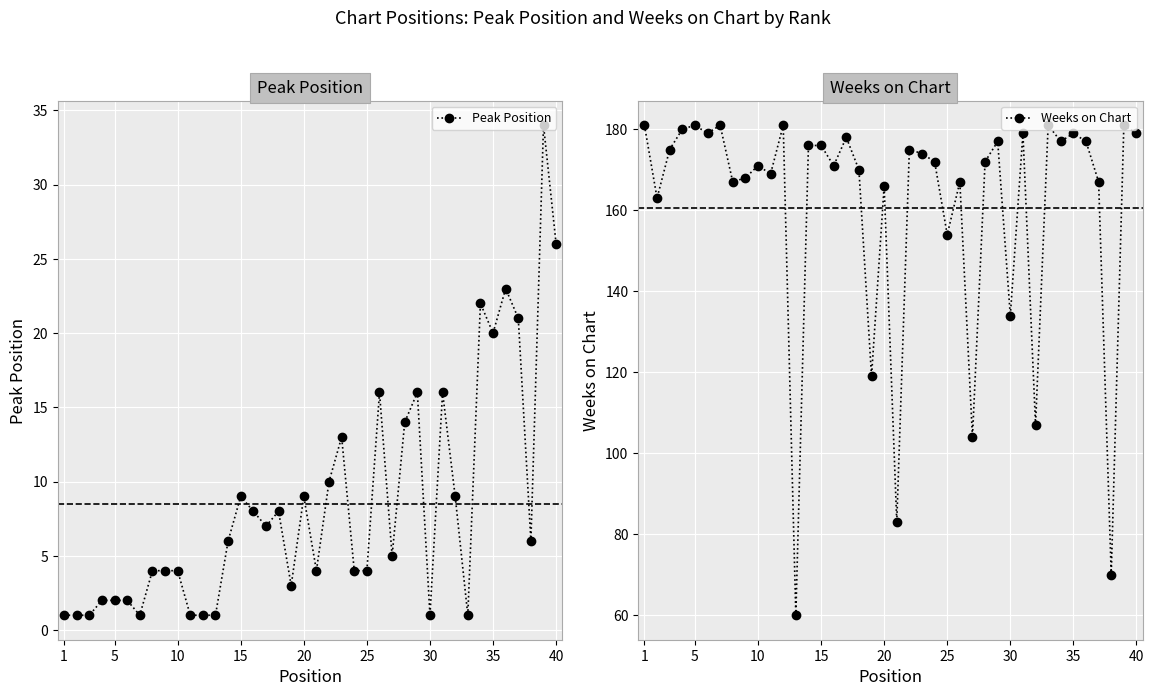

What is the lowest value of the Weeks on Chart series?

60